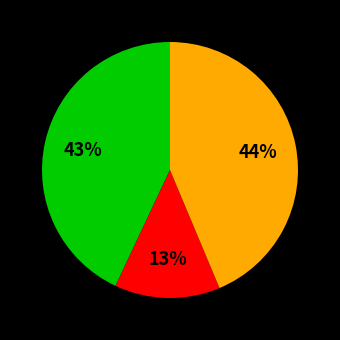

Does any single category account for the majority?

No